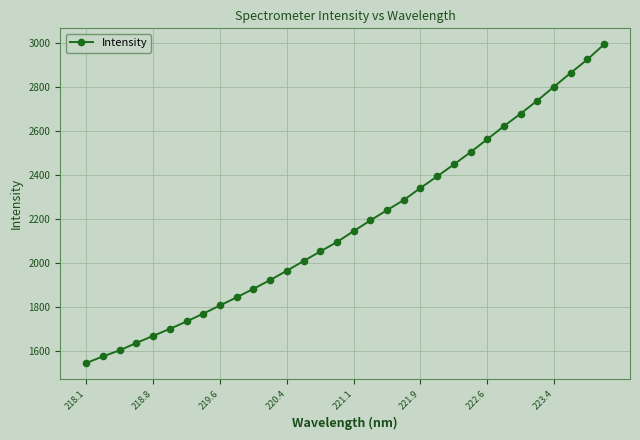

What is the maximum value shown in the chart?

2995.2